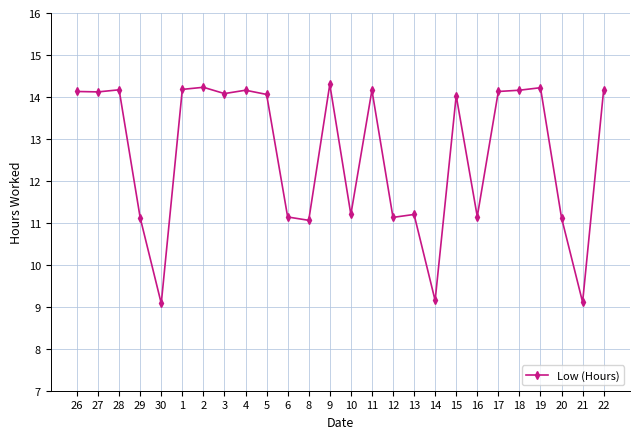

Approximately how many times larger is the value at 21 compared to 2?

0.6